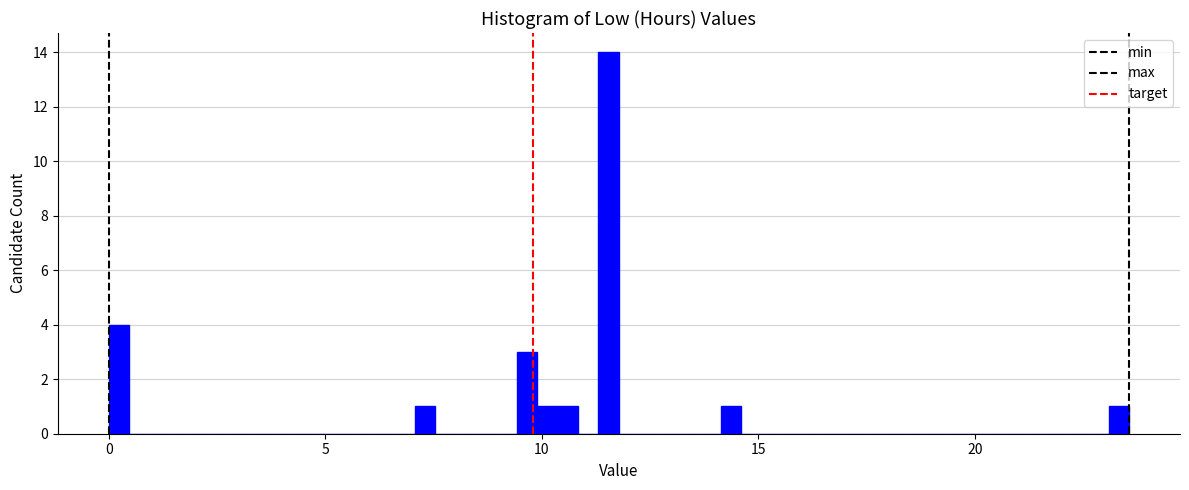

Read against the x-axis, roughly where is the centre of the tallest bar?

11.5